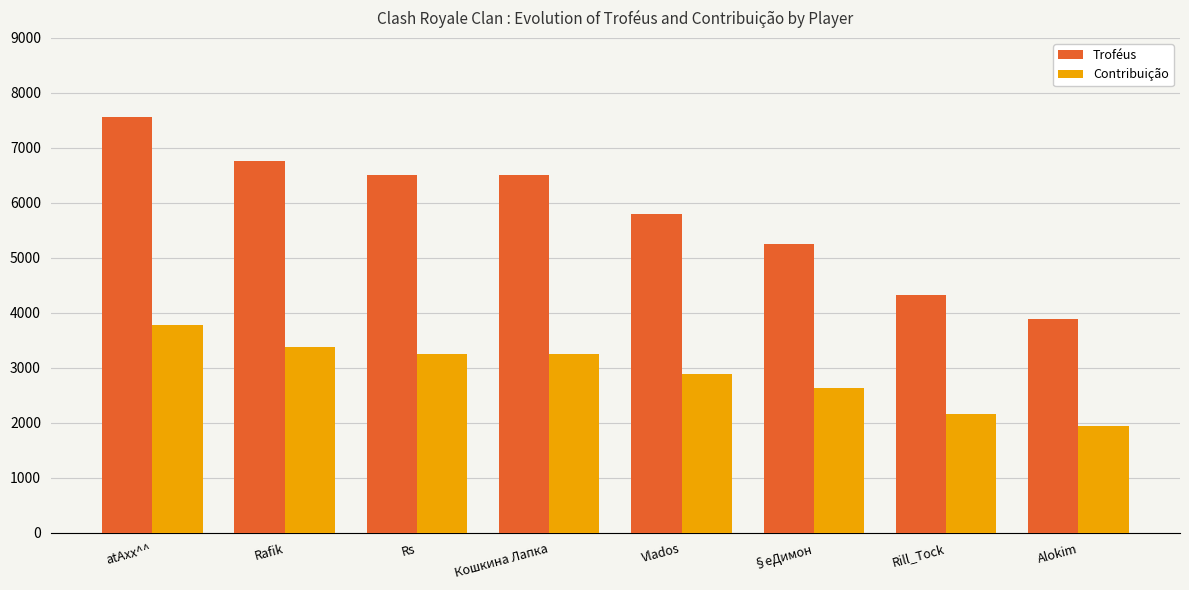

How many bars are there in each group?

2